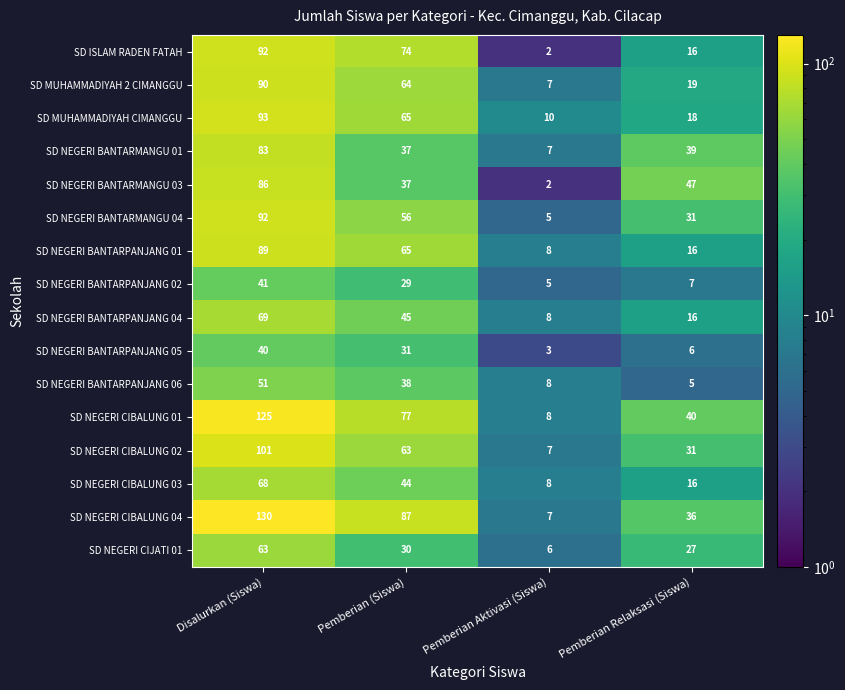

At how many categories does at least one series exceed 90?

1